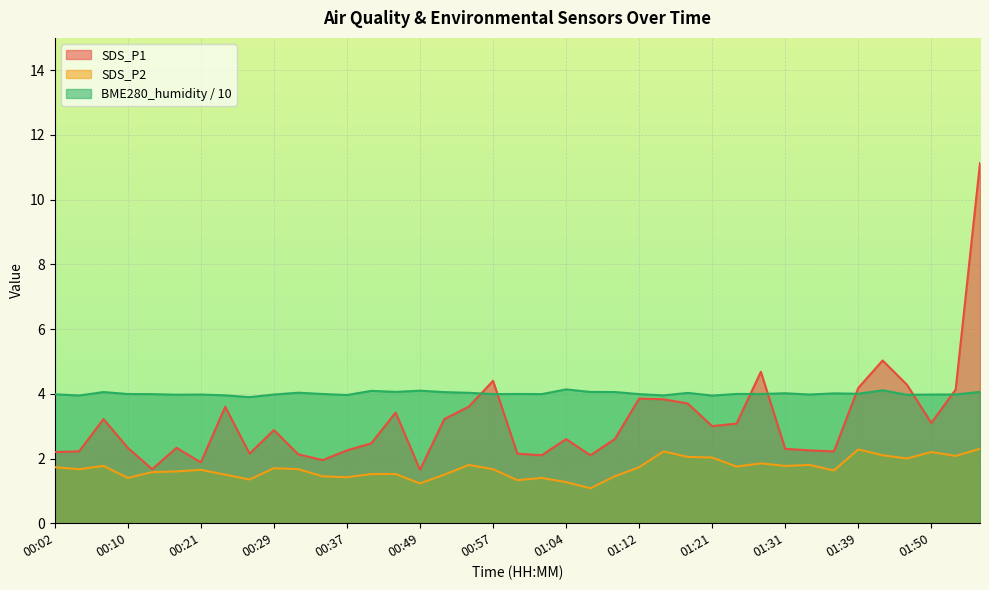

List the series in order of their overall mean, lowest first.

SDS_P2, SDS_P1, BME280_humidity / 10